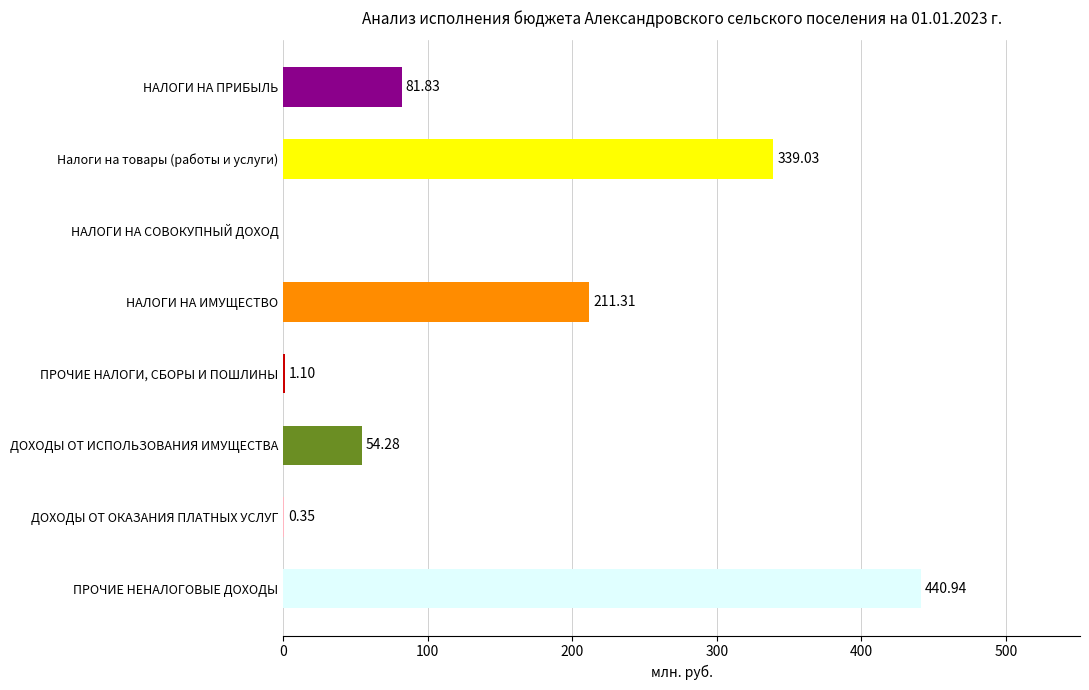

Which label corresponds to the largest value in the chart?

ПРОЧИЕ НЕНАЛОГОВЫЕ ДОХОДЫ